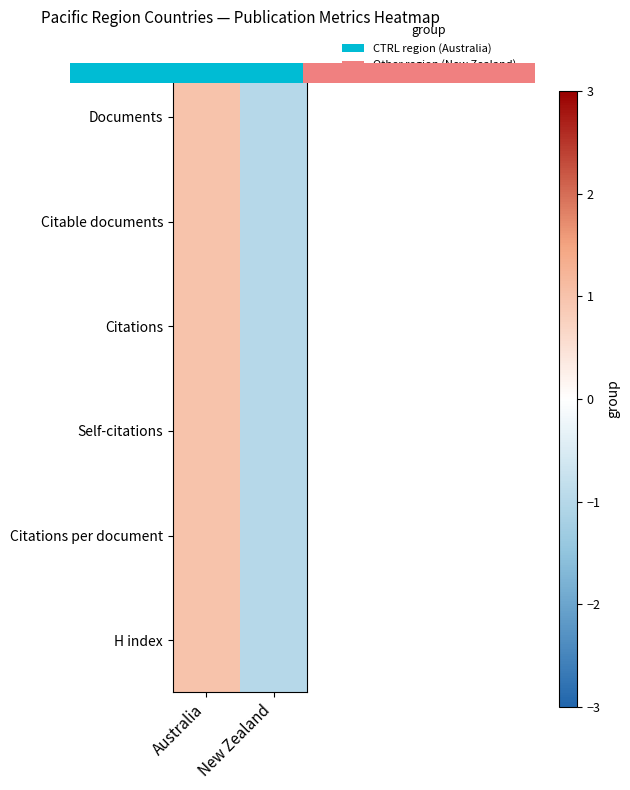

Count the number of data series in this chart.

6